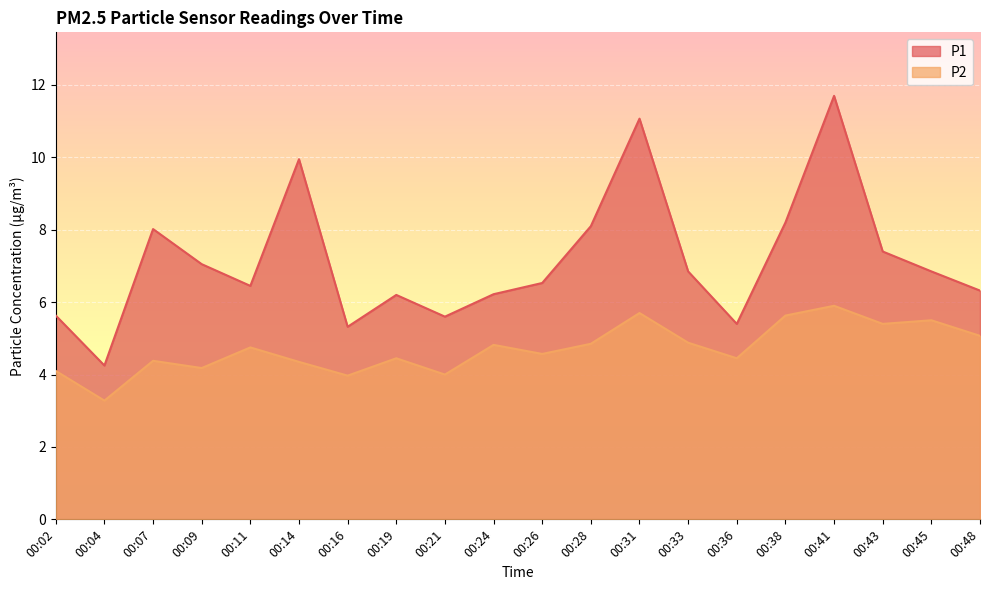

Reading left to right, what are all the values shown in this chart?

P1: 00:02=5.6	00:04=4.2	00:07=8.0	00:09=7.0	00:11=6.5	00:14=9.9	00:16=5.3	00:19=6.2	00:21=5.6	00:24=6.2	00:26=6.5	00:28=8.1	00:31=11.1	00:33=6.8	00:36=5.4	00:38=8.2	00:41=11.7	00:43=7.4	00:45=6.8	00:48=6.3
P2: 00:02=4.1	00:04=3.3	00:07=4.4	00:09=4.2	00:11=4.8	00:14=4.3	00:16=4.0	00:19=4.5	00:21=4.0	00:24=4.8	00:26=4.6	00:28=4.8	00:31=5.7	00:33=4.9	00:36=4.5	00:38=5.6	00:41=5.9	00:43=5.4	00:45=5.5	00:48=5.1